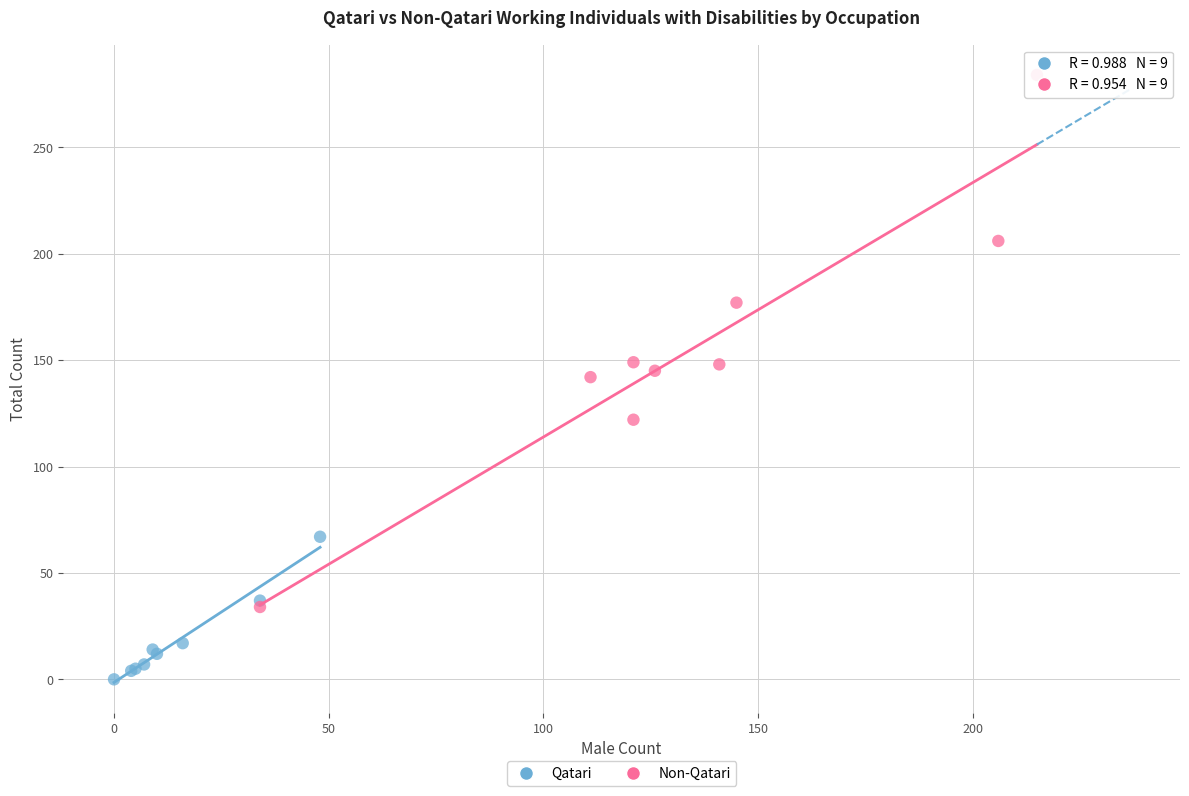

Which series contains the highest Y value?

Non-Qatari